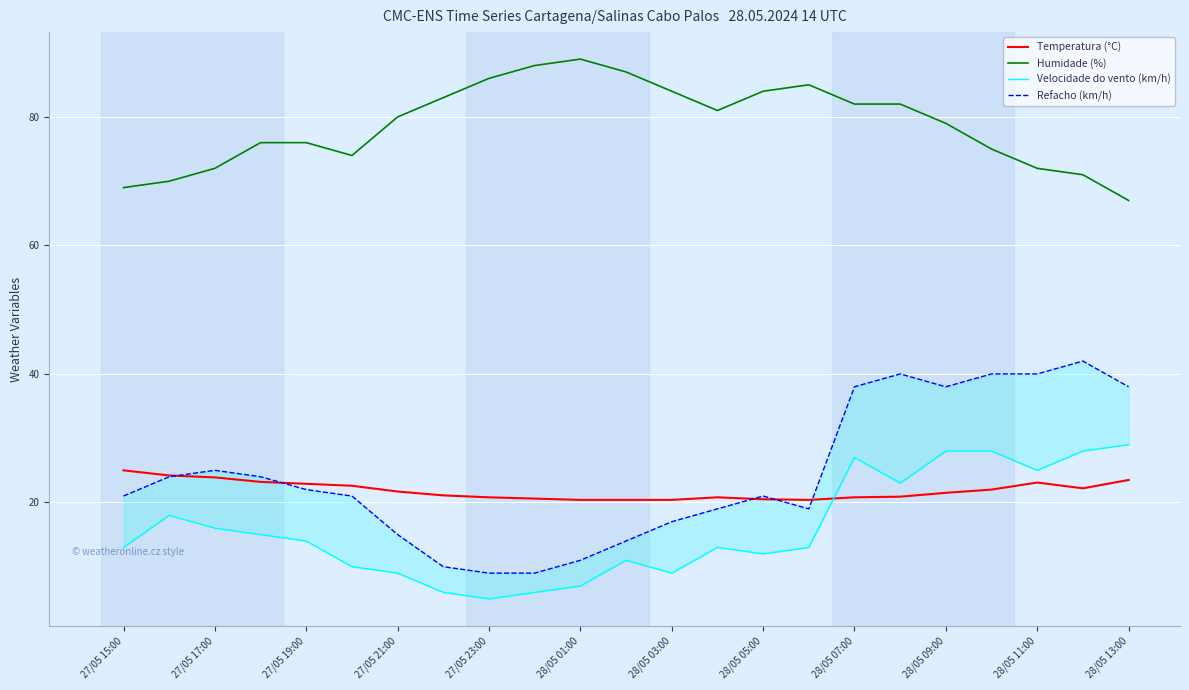

Which category has the lowest value in the Humidade (%) series?

28/05 13:00